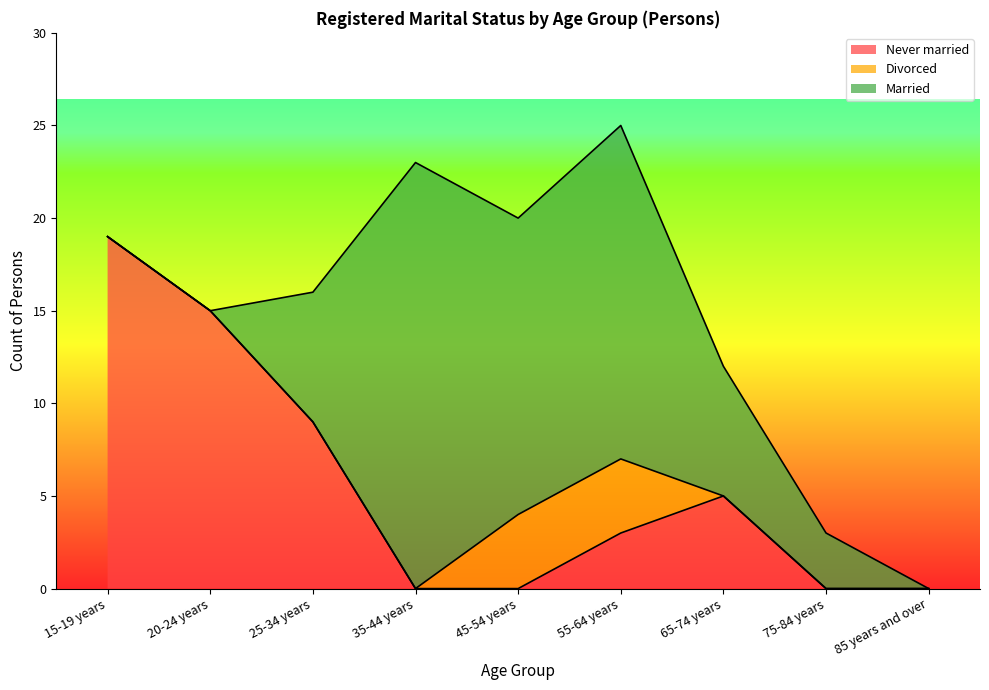

What is the difference between the highest and lowest values at 55-64 years?

15